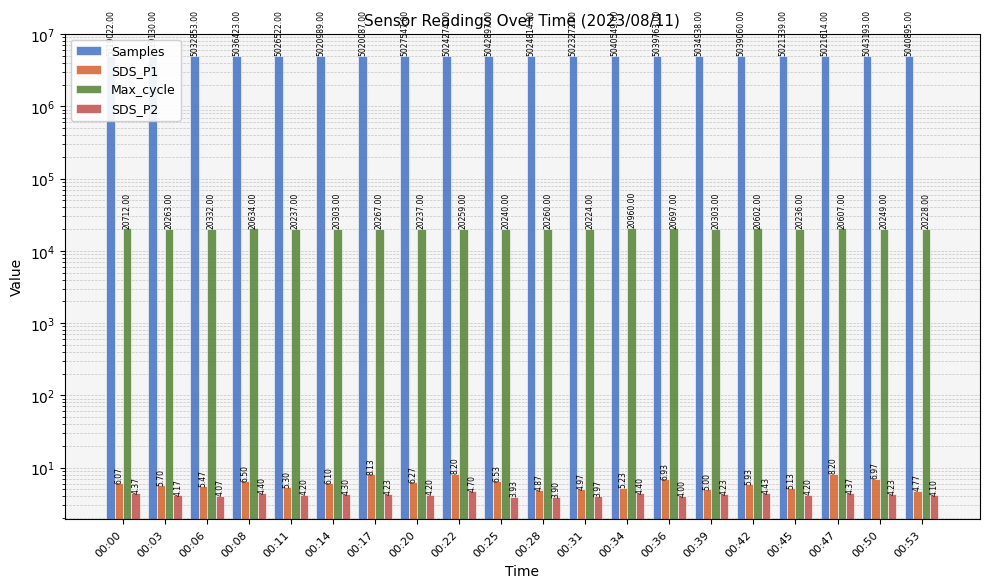

What is the sum of all SDS_P2 values?

84.4